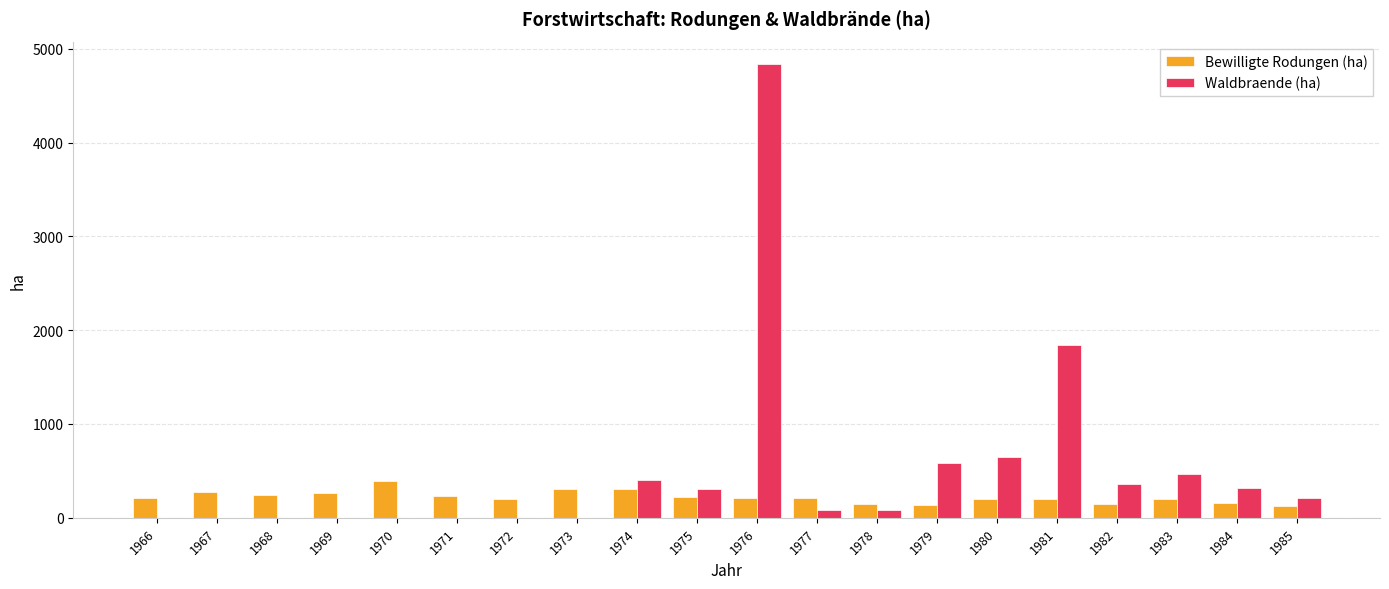

Which label corresponds to the largest value in the chart?

1976